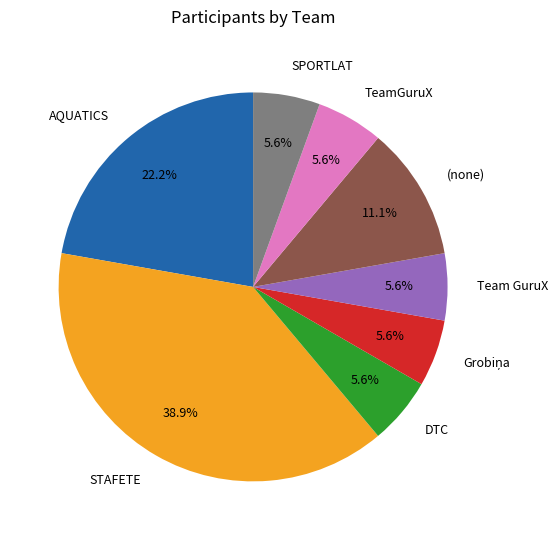

Approximately how many times larger is the value at AQUATICS compared to STAFETE?

0.6